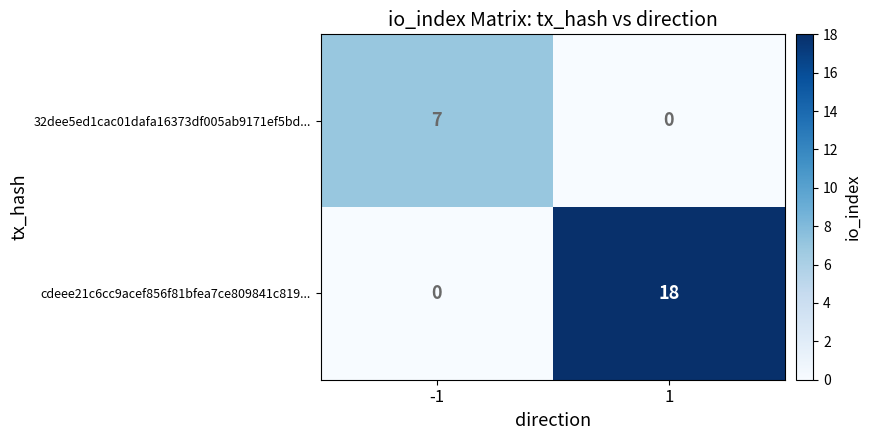

How many values in the cdeee21c6cc9acef856f81bfea7ce809841c819... series are below 18?

1